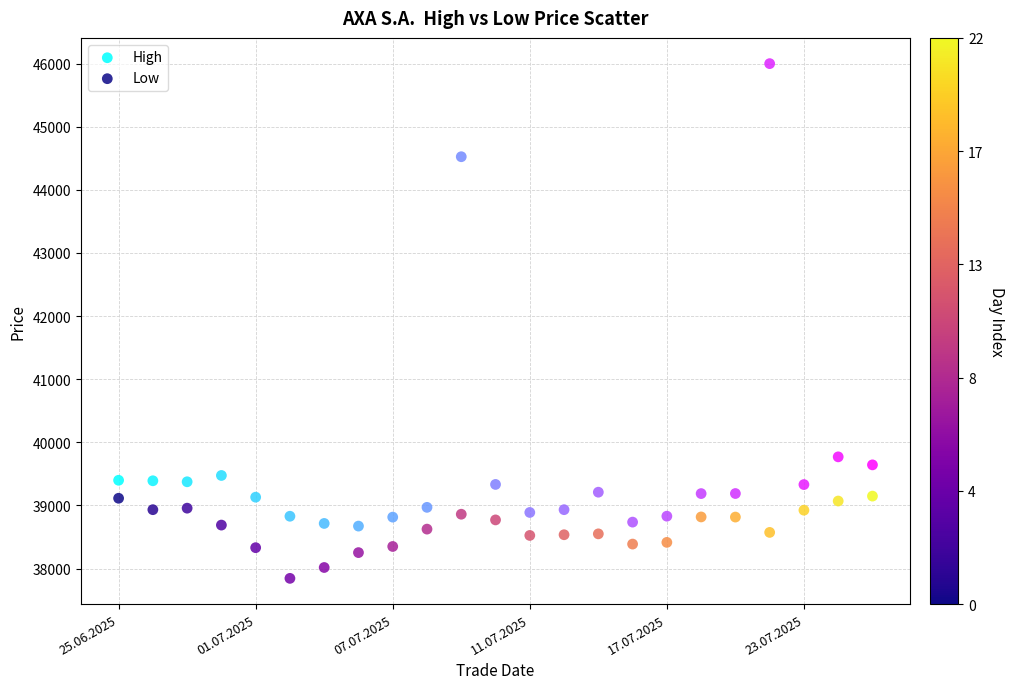

What are all the series names shown in the legend?

High, Low